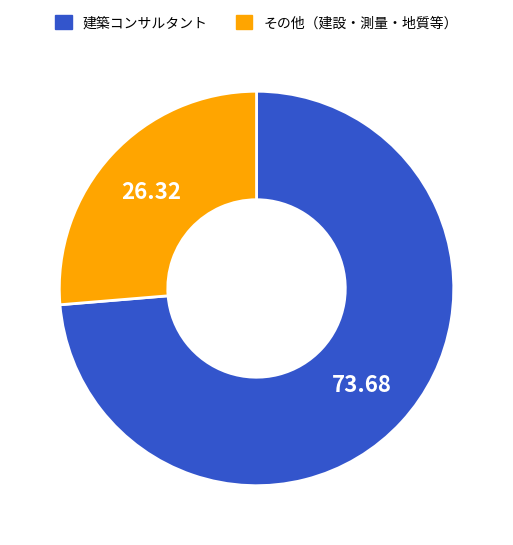

Is 建築コンサルタント the majority of the pie?

Yes